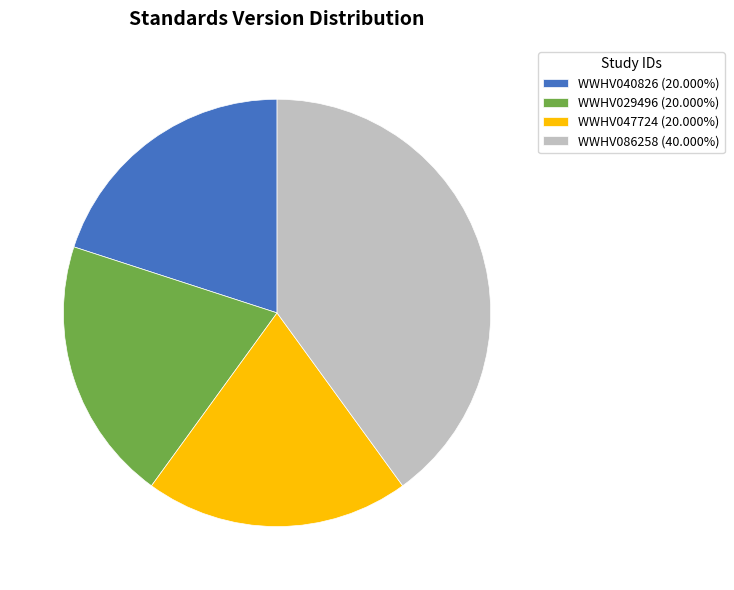

Does any single category account for the majority?

No